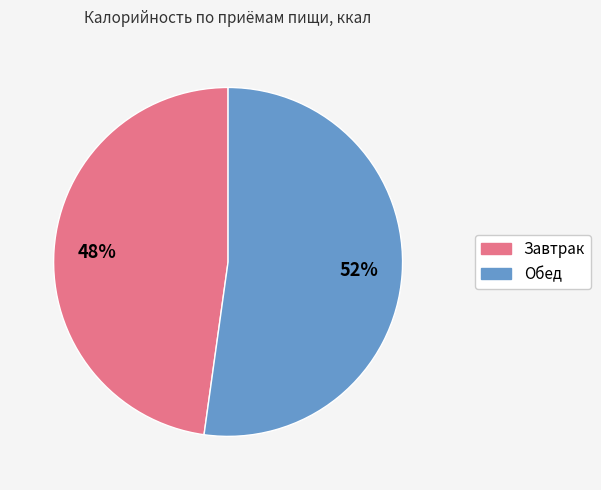

Rank the categories by value from lowest to highest.

Завтрак, Обед